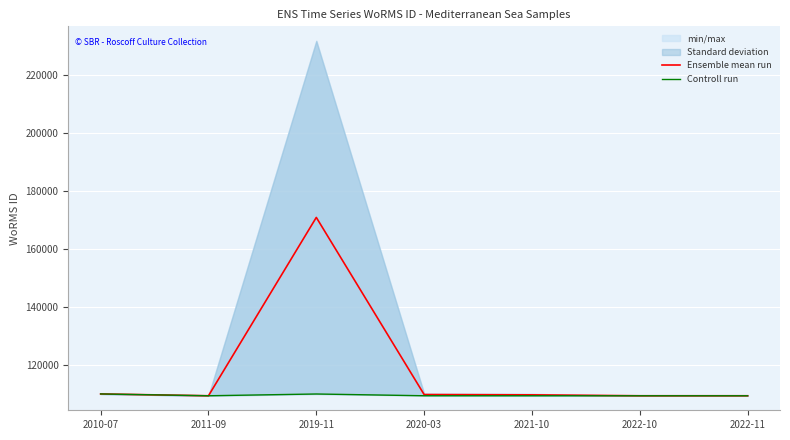

The value of Ensemble mean run at 2022-10 is 109545.0. True or false?

True